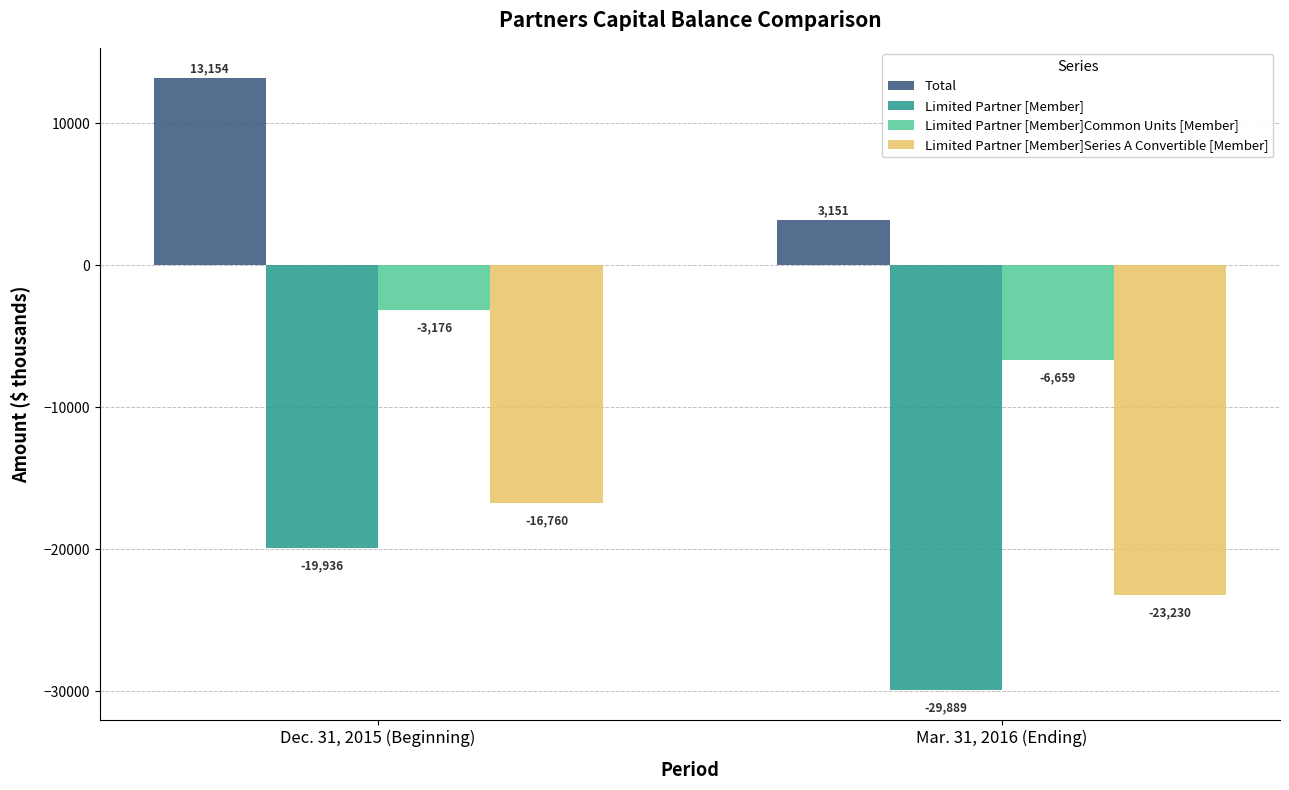

Reading left to right, extract all data points from this chart.

Total: 13154	3151
Limited Partner [Member]: -19936	-29889
Limited Partner [Member]Common Units [Member]: -3176	-6659
Limited Partner [Member]Series A Convertible [Member]: -16760	-23230